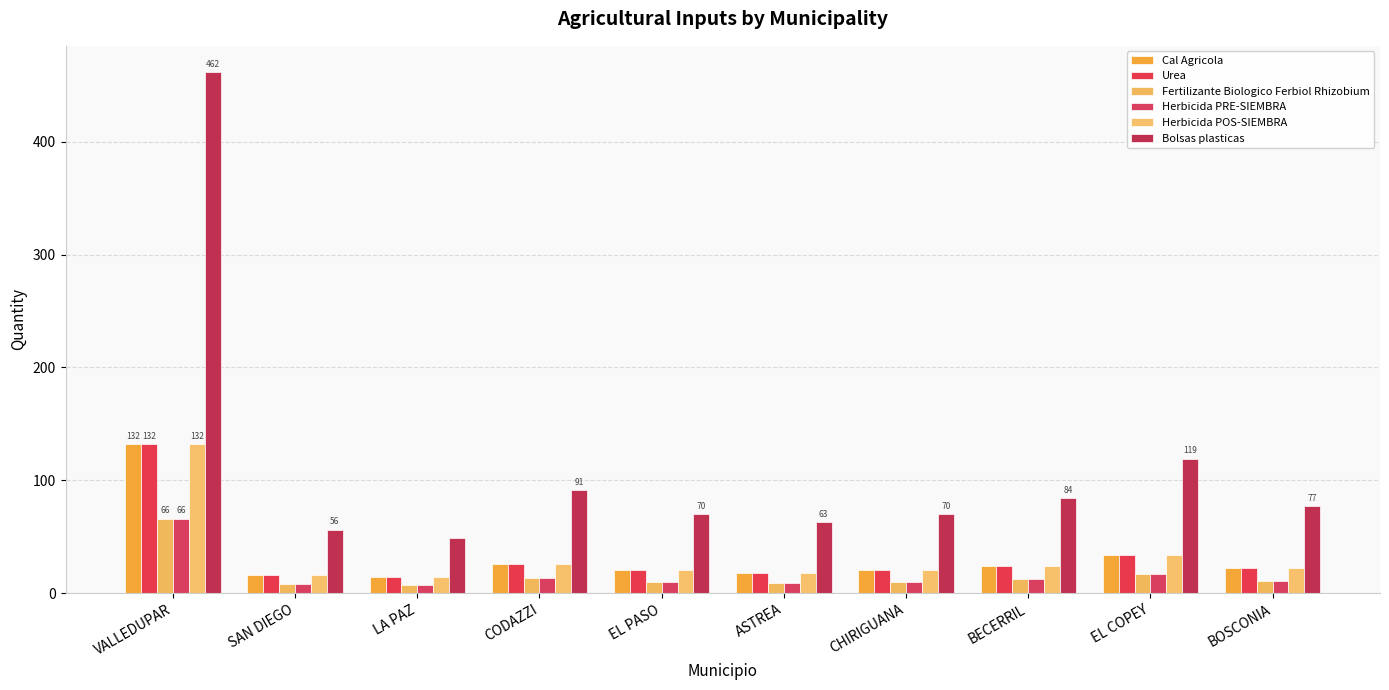

What is the maximum value shown in the chart?

462